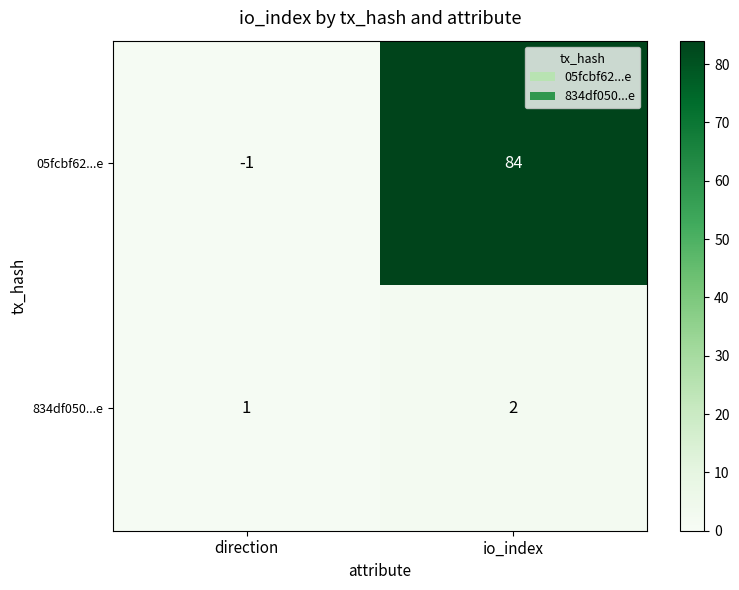

What is the total value across all series at direction?

0